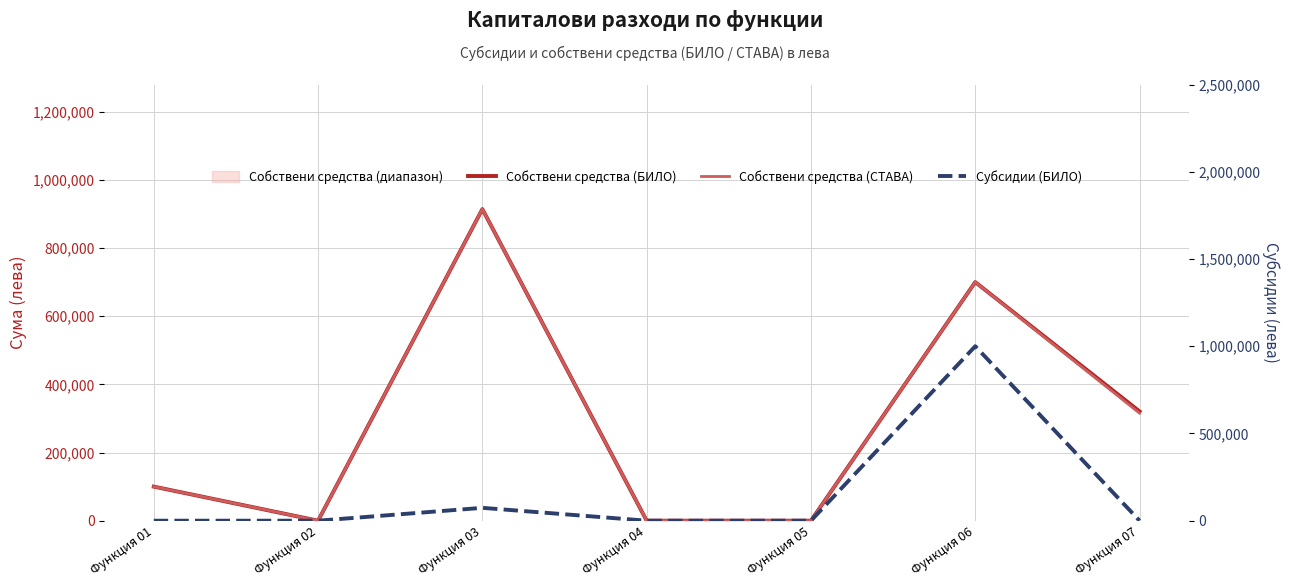

List the series in order of their peak value, lowest first.

Собствени средства (БИЛО), Собствени средства (СТАВА), Субсидии (БИЛО)